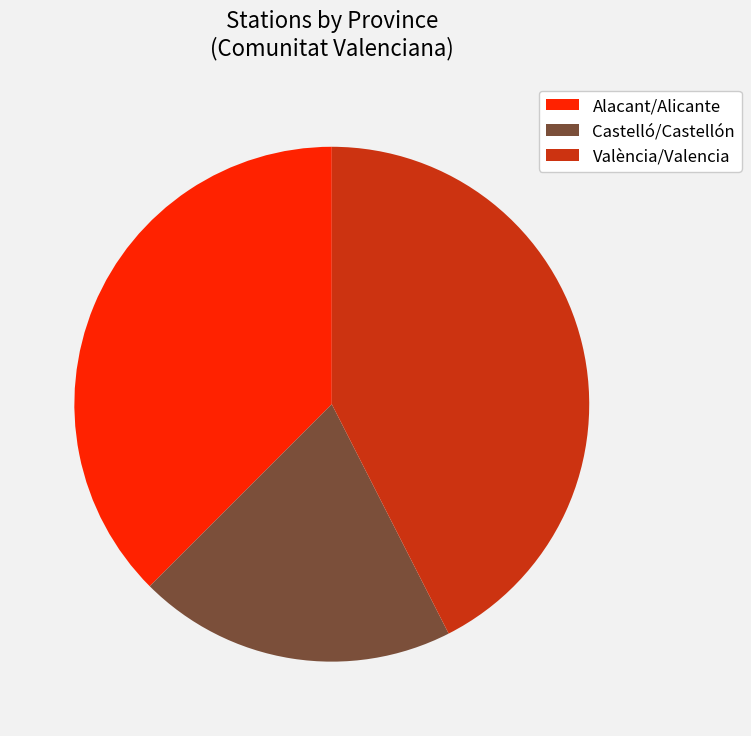

Combined, do València/Valencia and Castelló/Castellón account for over 50%?

Yes